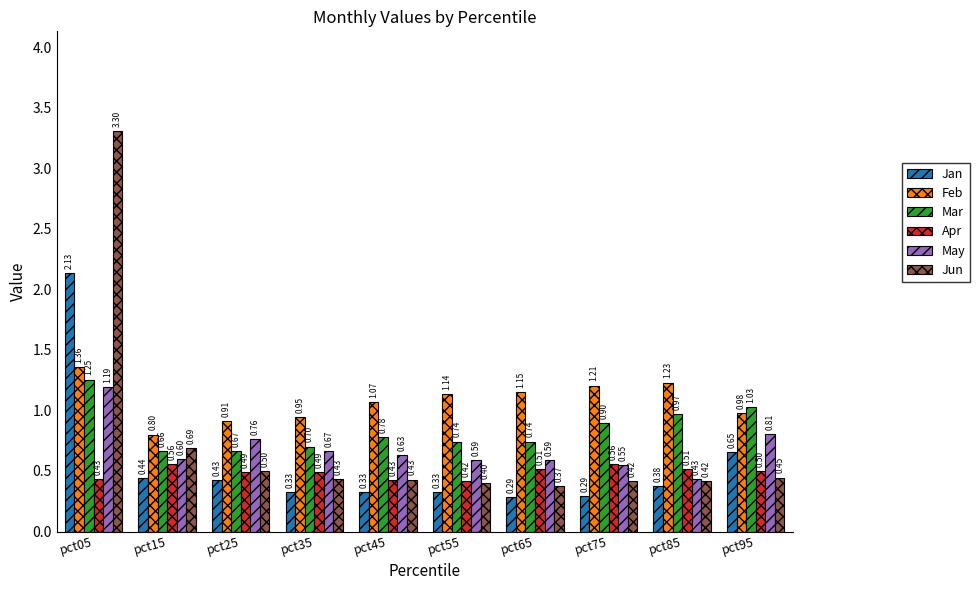

Does the chart contain stacked bars?

No